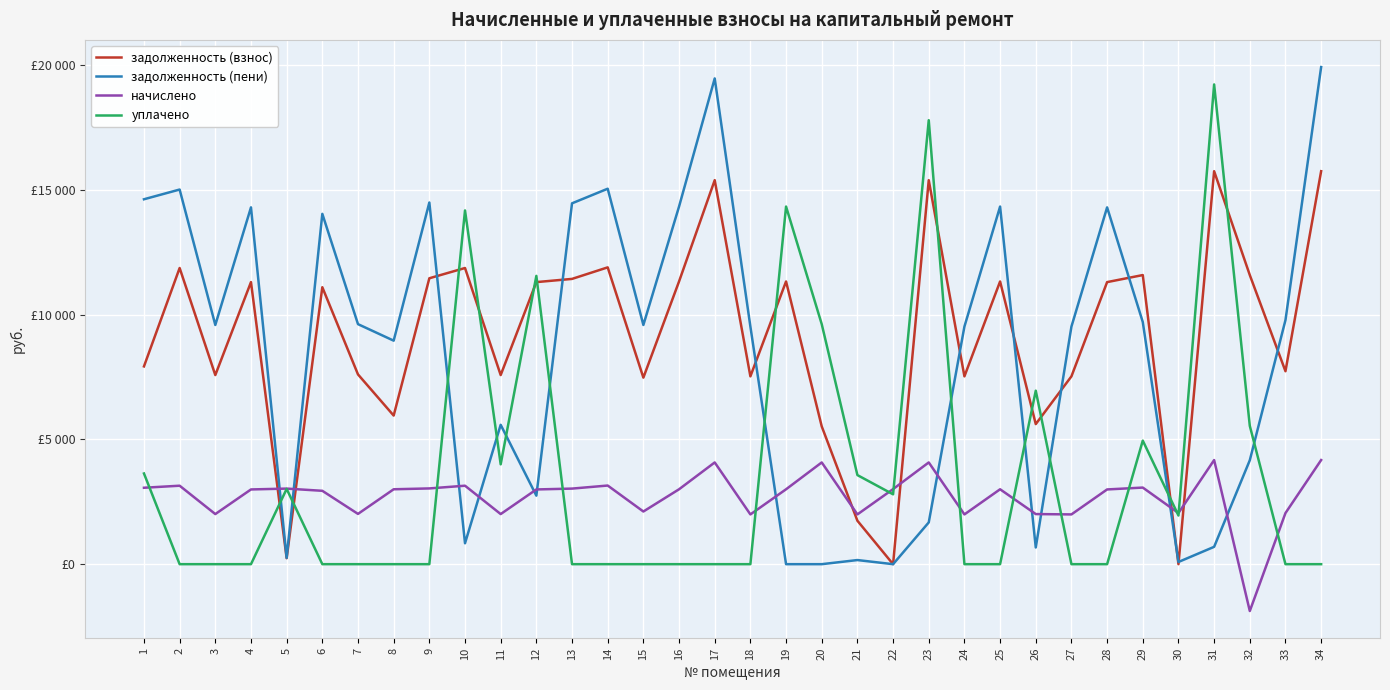

What are all the series names shown in the legend?

задолженность (взнос), задолженность (пени), начислено, уплачено